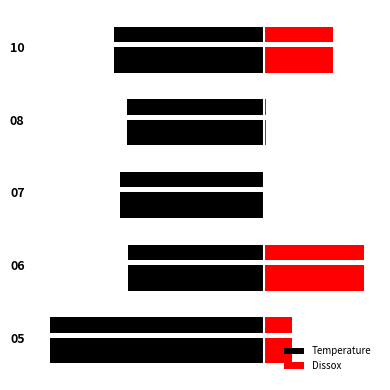

Rank the series by their average value, from highest to lowest.

Dissox, Temperature